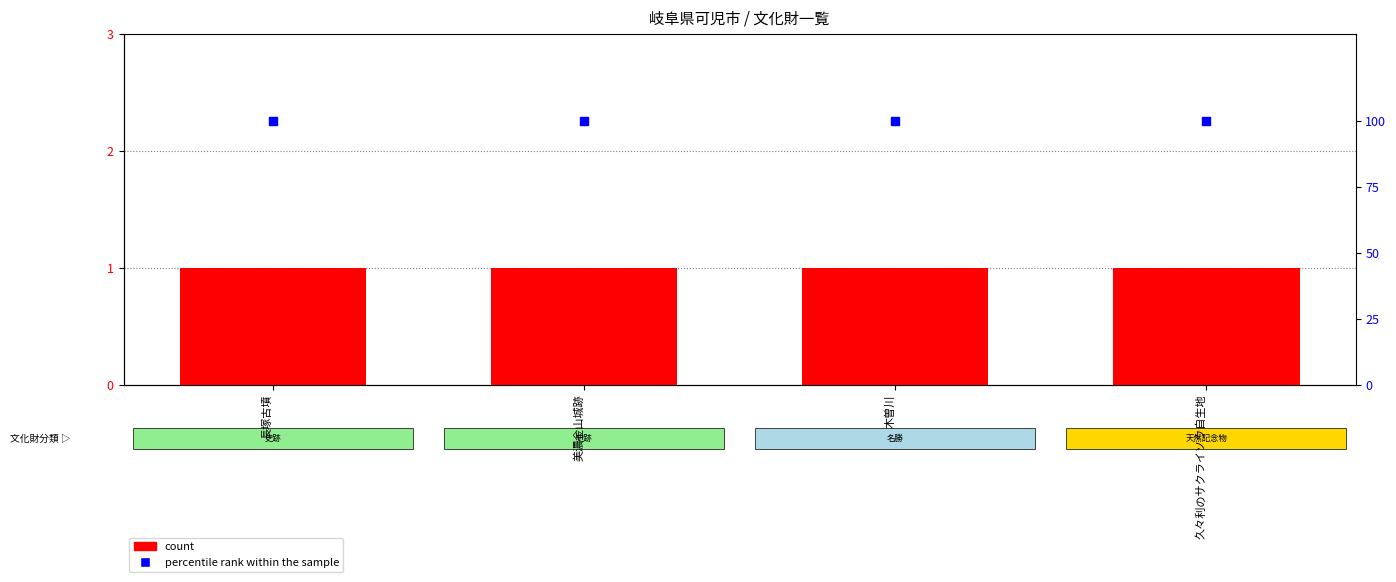

Which series reaches the minimum Y coordinate?

count